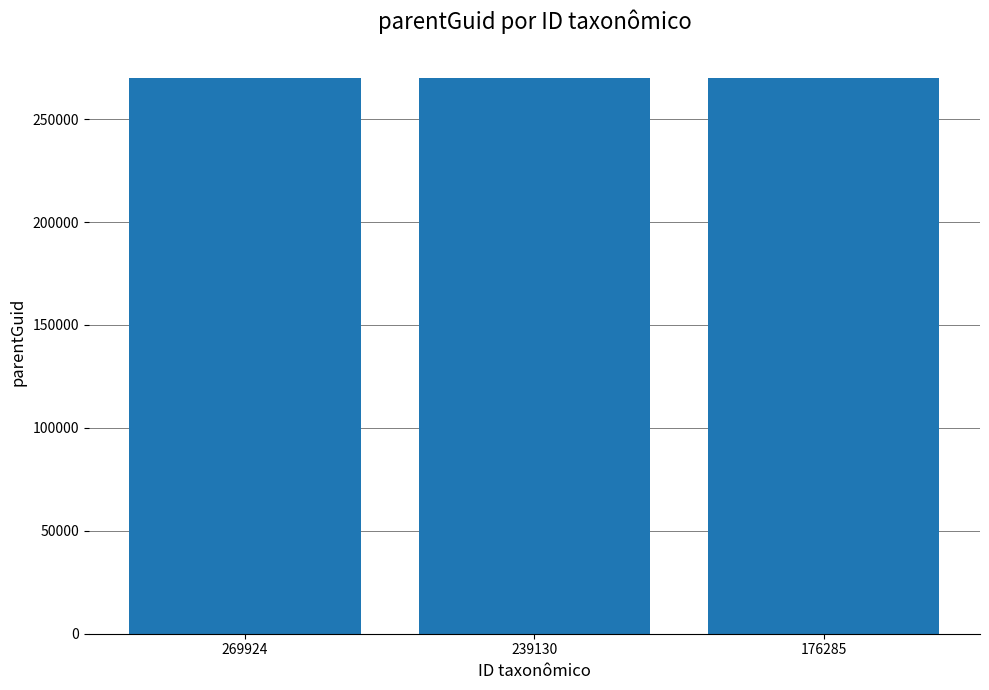

Is it true that the value at 176285 is 372344?

False